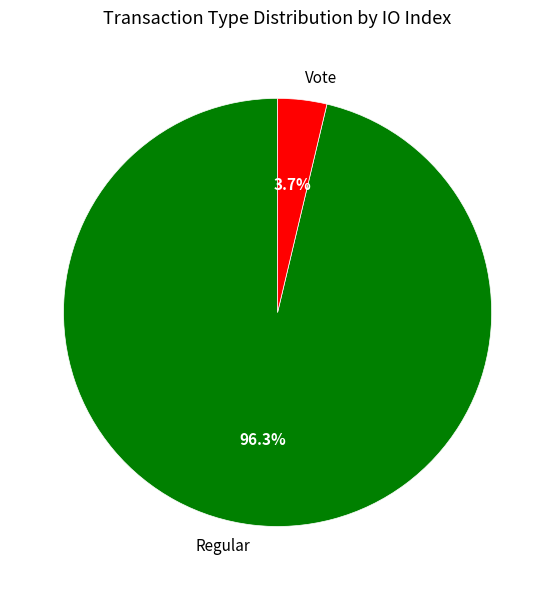

What is the ratio of the value at Regular to the value at Vote?

26.0